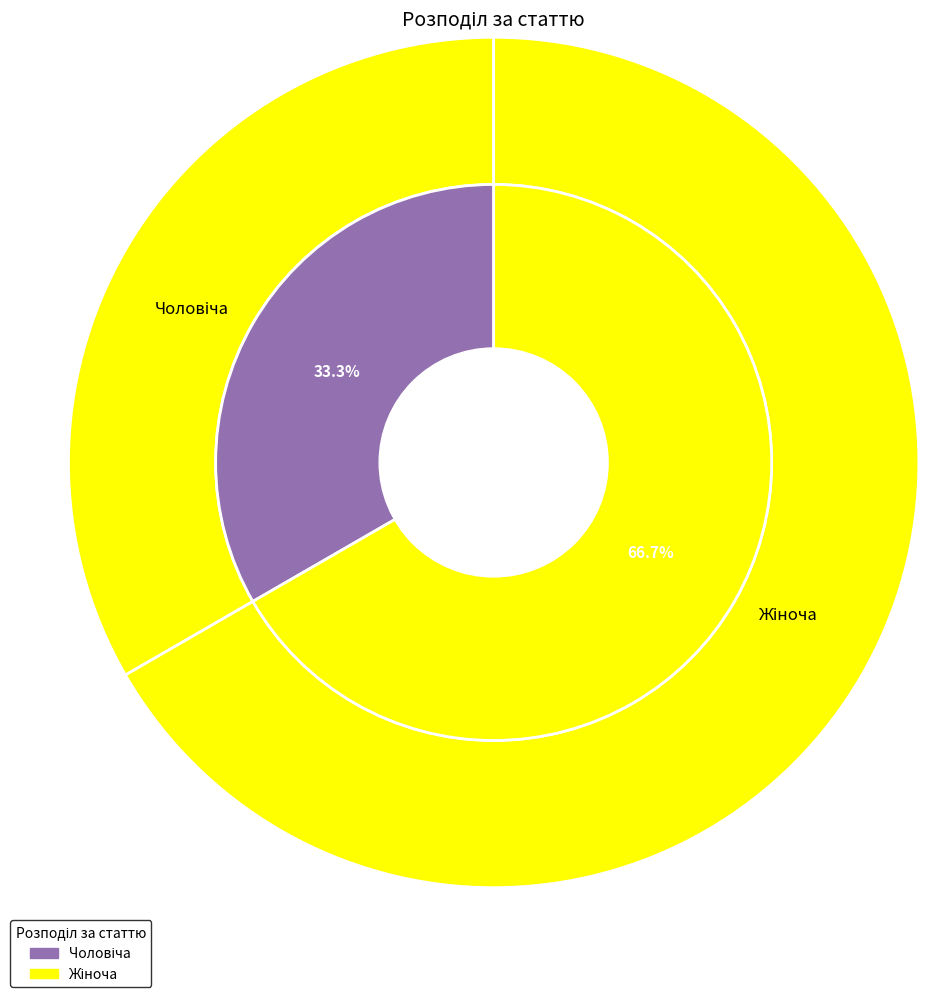

What is the change in value from Чоловіча to Жіноча?

+1